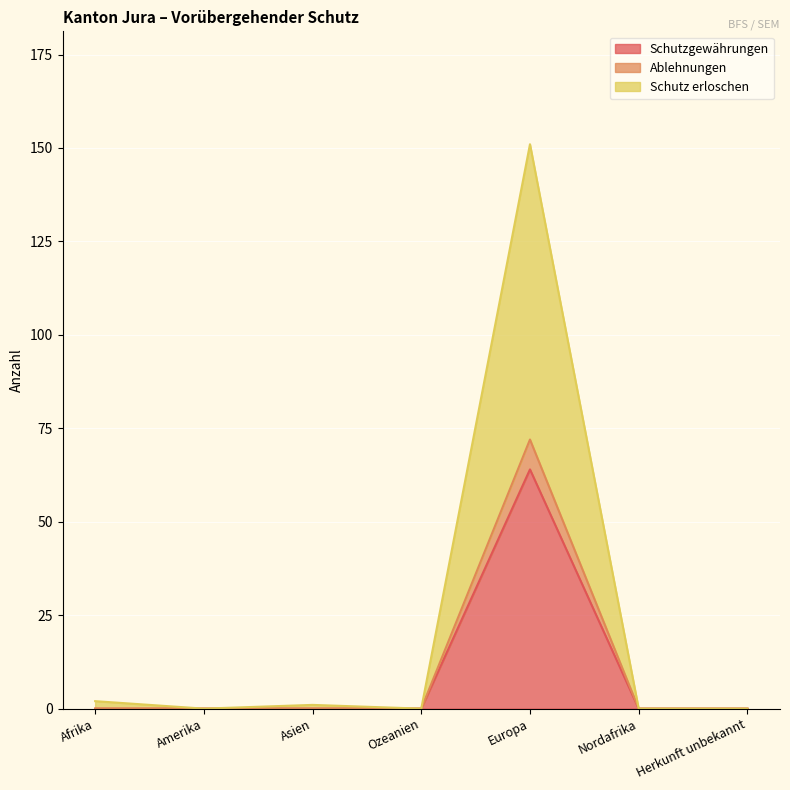

What is the maximum value for Ablehnungen?

72